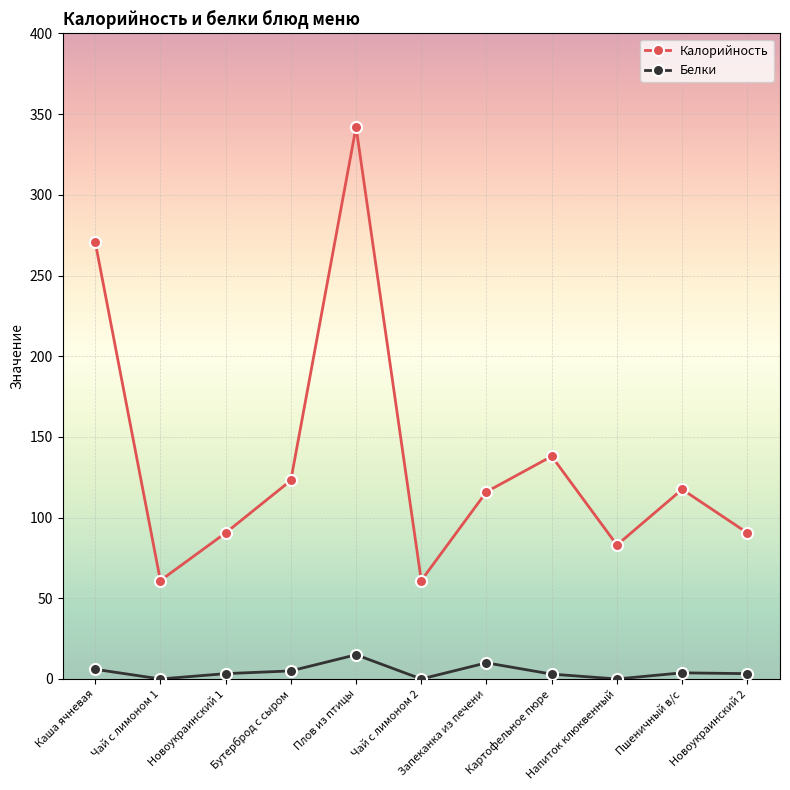

What is the total value across all series at Запеканка из печени?

126.0